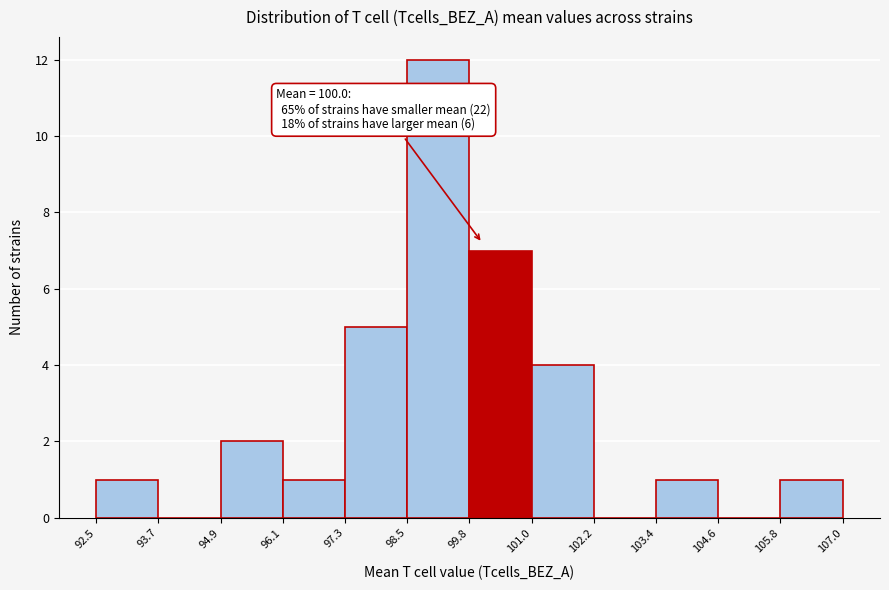

Which range on the x-axis has the tallest bar?

98.5 to 99.8